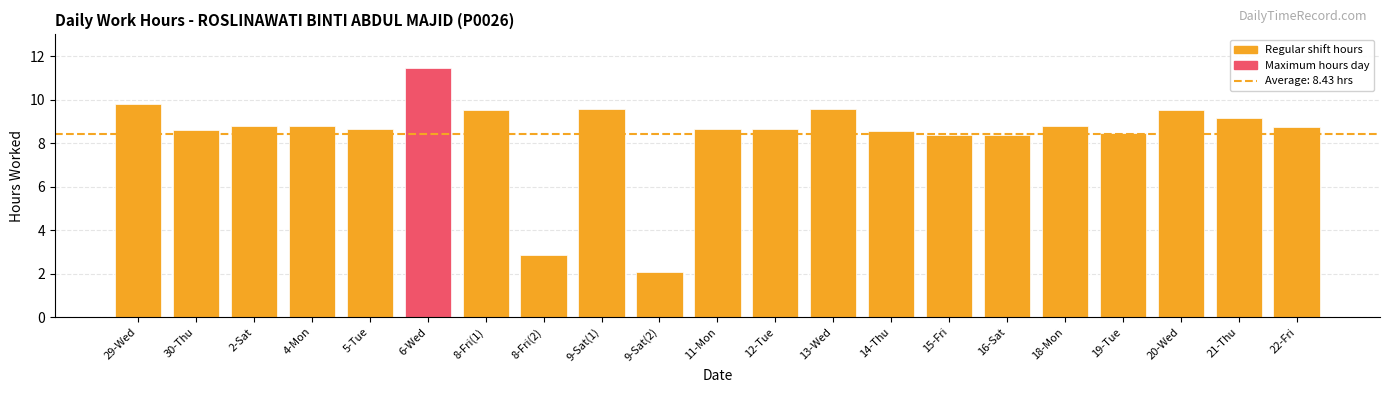

Where does the data first go above 8?

29-Wed